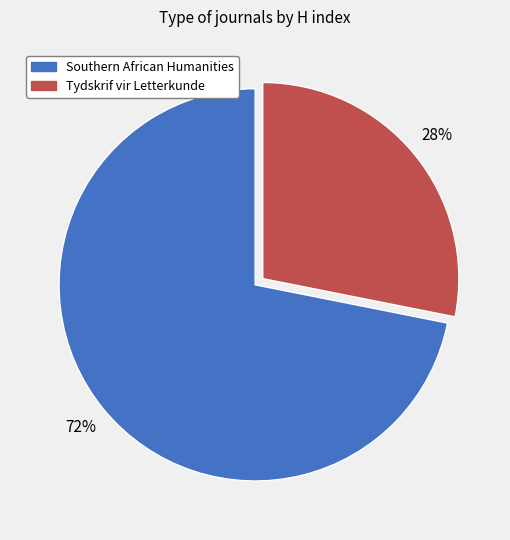

To the nearest percent, what is the average slice percentage?

50%